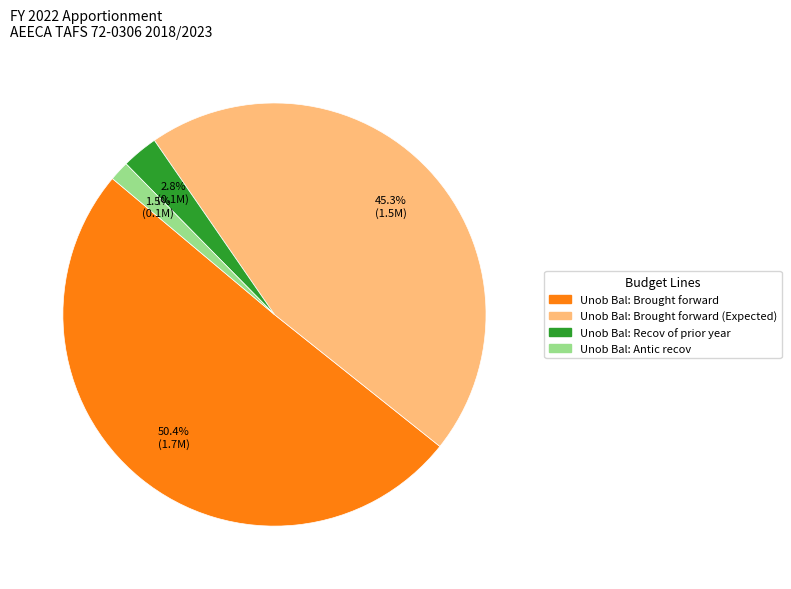

How many slices are in this pie chart?

4